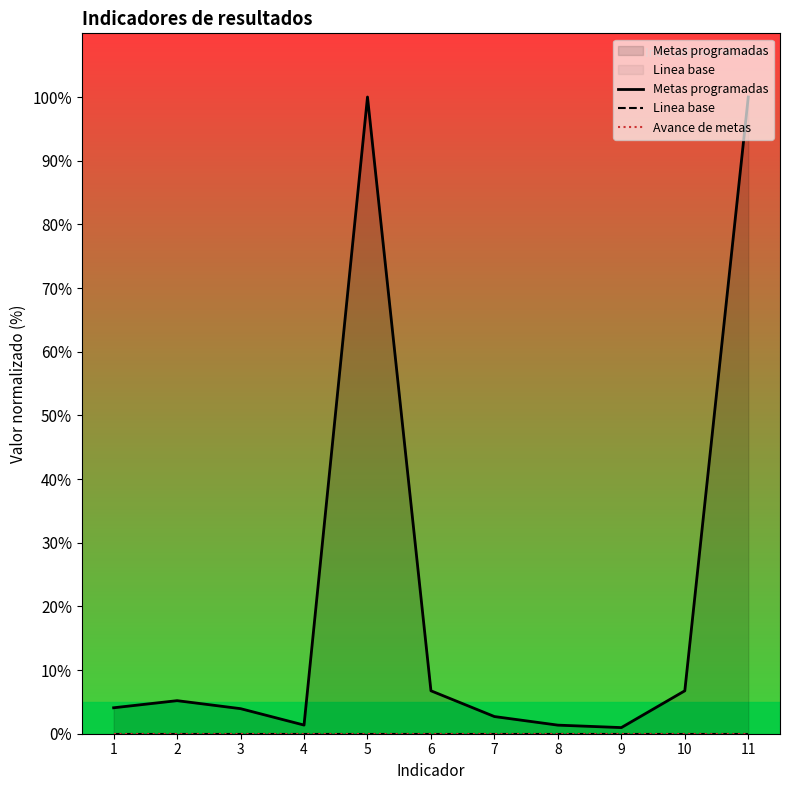

List the labels in order of Metas programadas value, largest first.

5, 11, 6, 10, 2, 1, 3, 7, 4, 8, 9